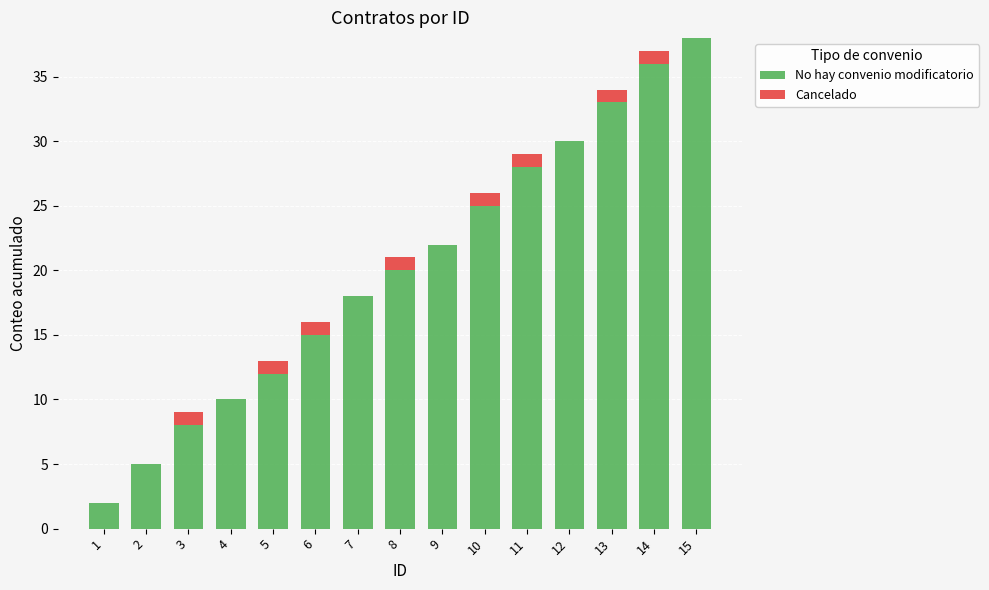

Are the bars horizontal?

No